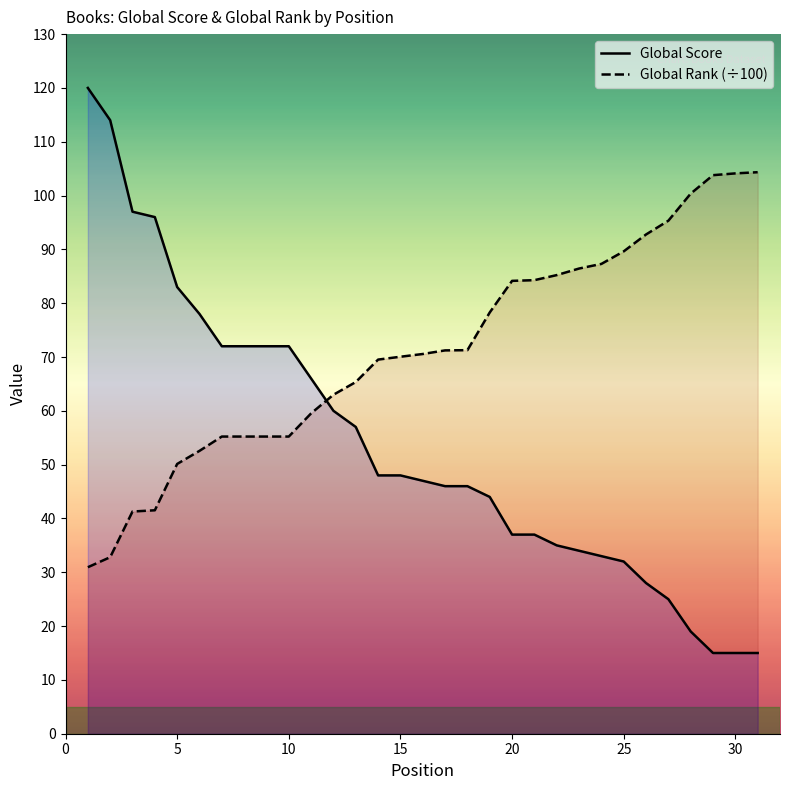

Which series has the largest total across all categories?

Global Rank (÷100)